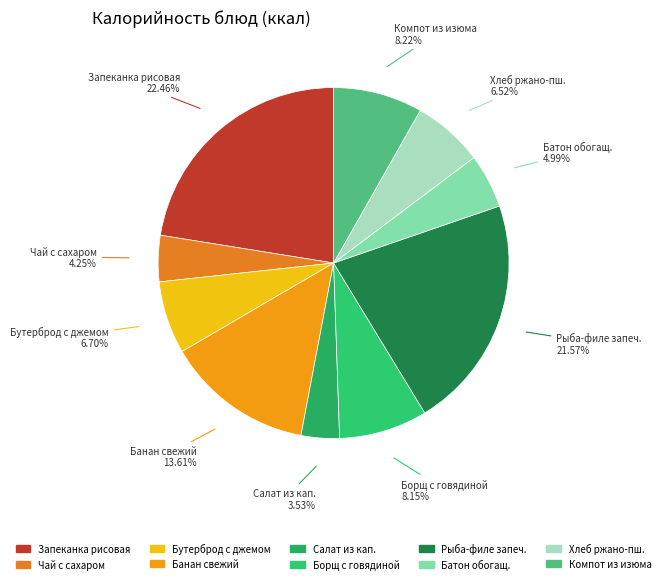

Which category has the biggest portion of the pie?

ЗАПЕКАНКА РИСОВАЯ С ТВОРОГОМ